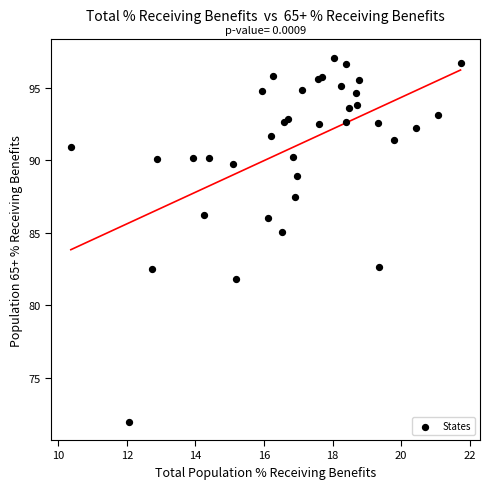

What Y value in the scatter plot is closest to 84?

85.0